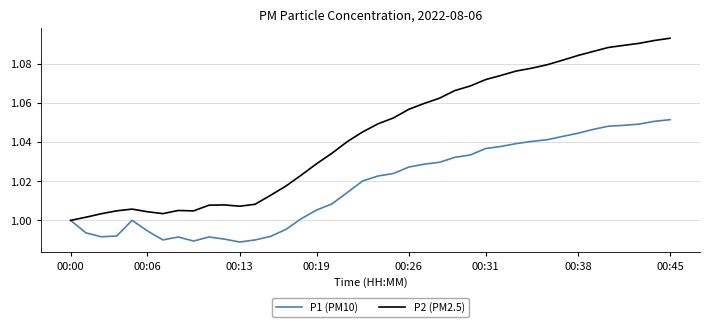

Which series has the largest range (max minus min)?

P2 (PM2.5)